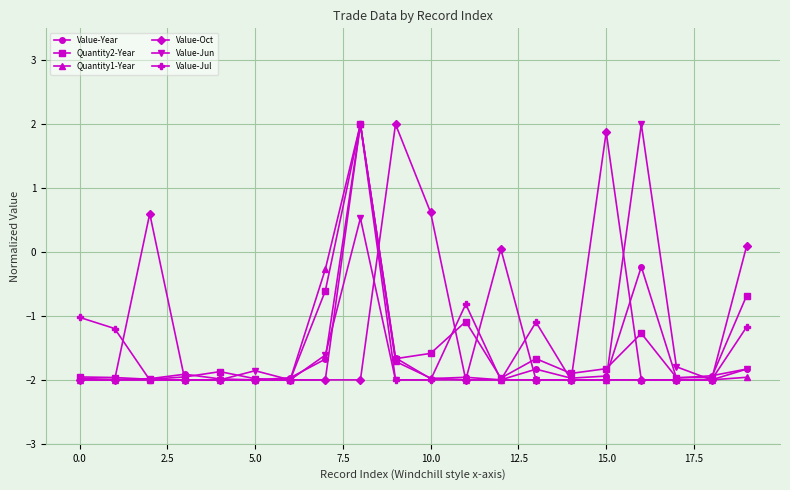

How many data points in Value-Year are less than -1?

18